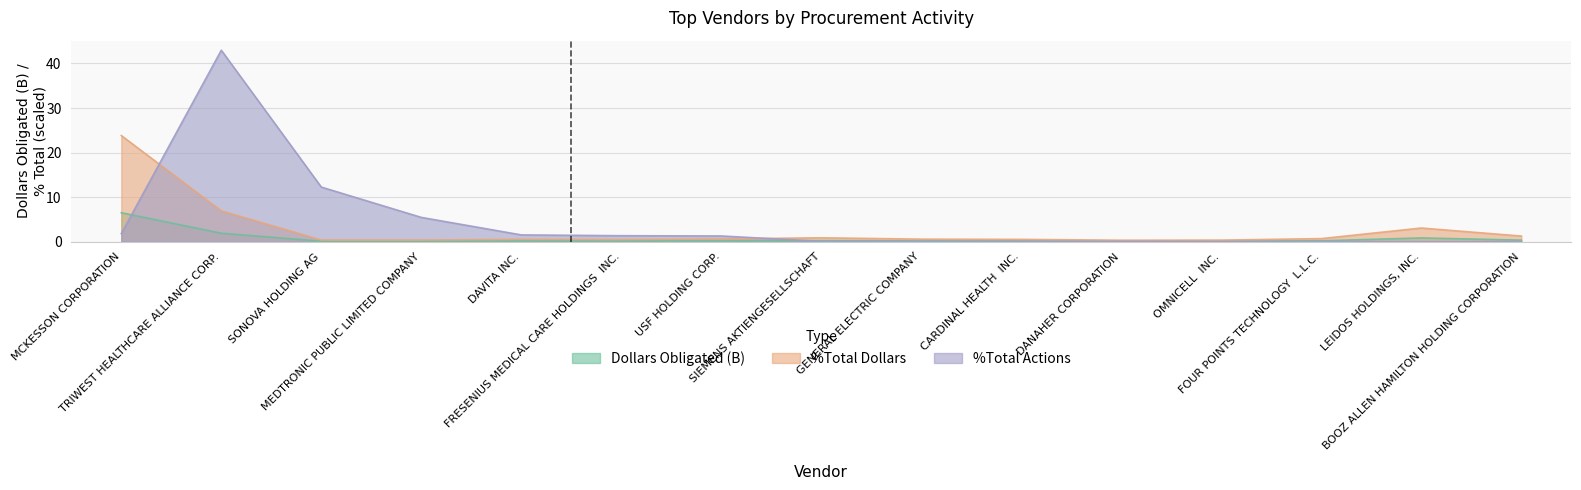

Is the value of %Total Dollars at CARDINAL HEALTH  INC. greater than the value of Dollars Obligated (B) at MCKESSON CORPORATION?

No